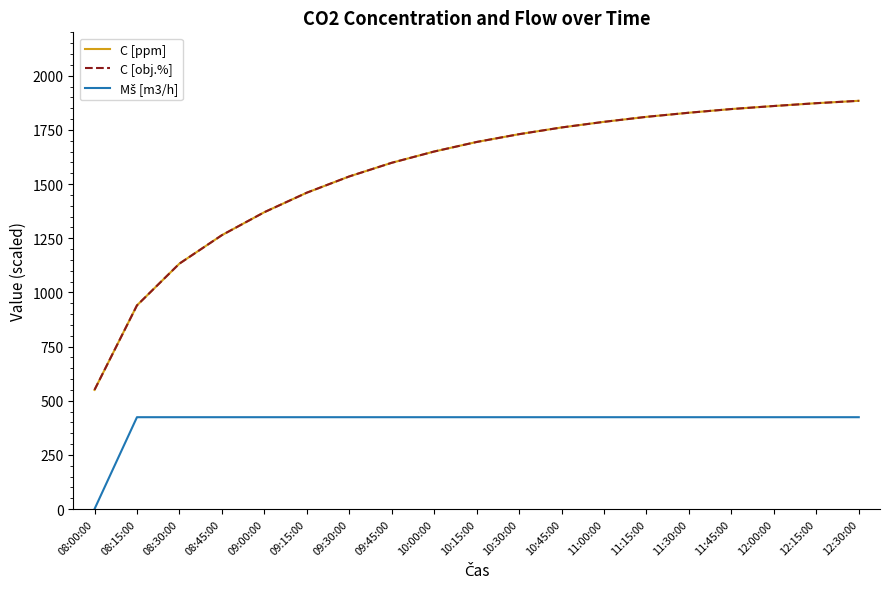

What is the sum of the C [ppm] values at 09:00:00 and 12:00:00?

3230.0